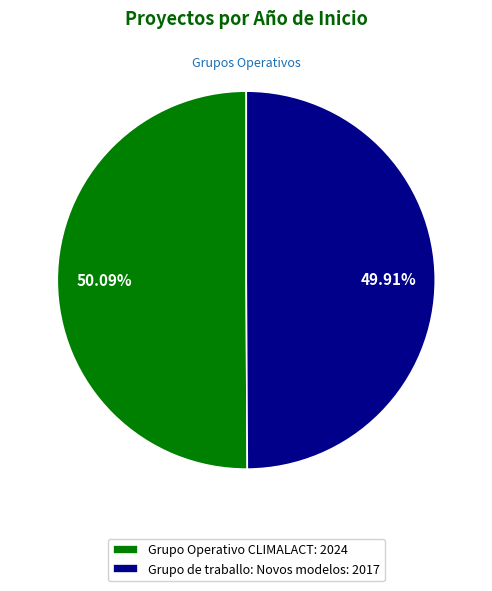

True or false: Grupo de traballo: Novos modelos accounts for 44% of the total.

False